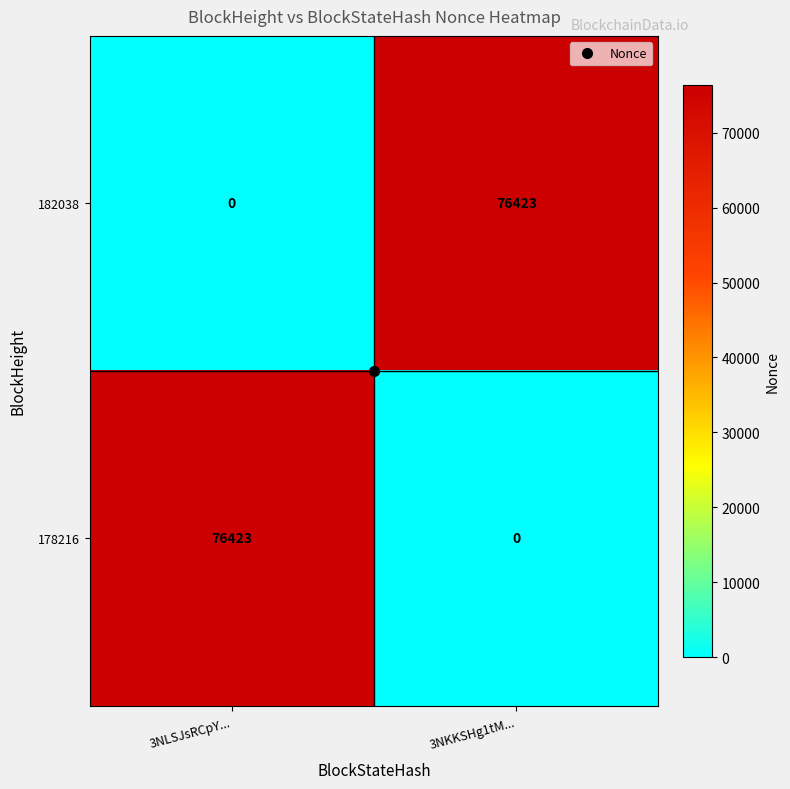

What is the sum of all 178216 values?

76423